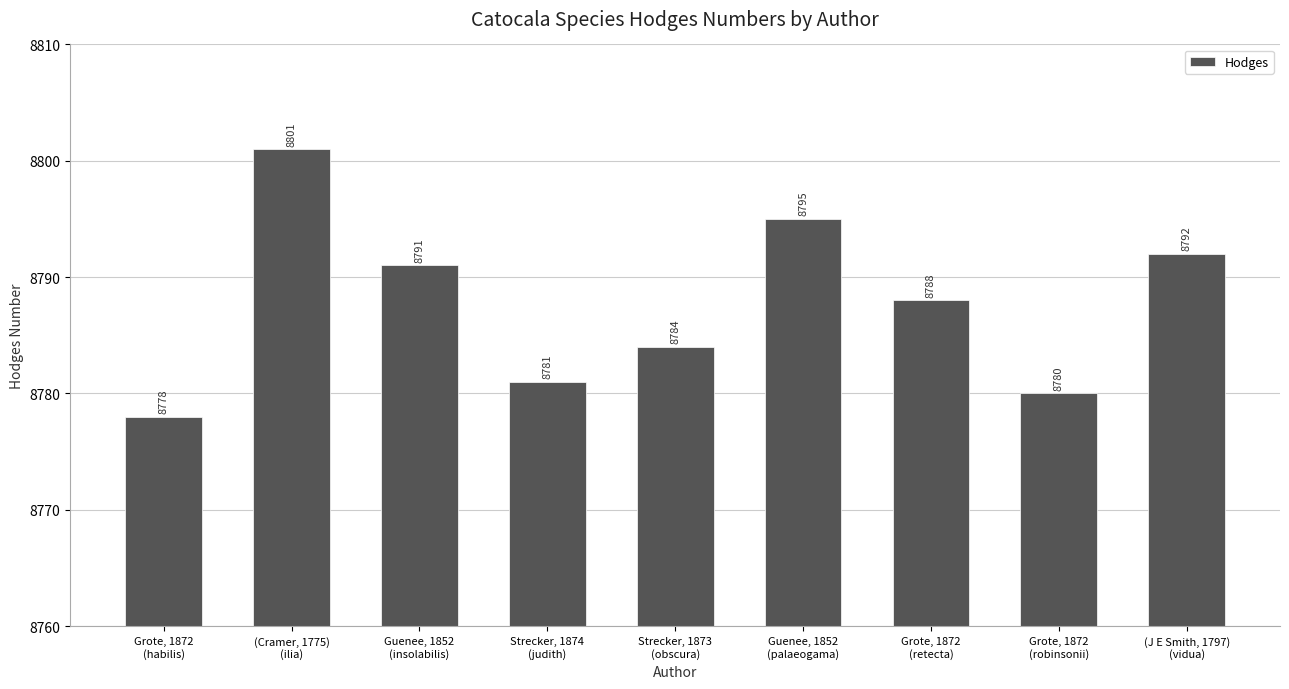

What is the maximum value shown in the chart?

8801